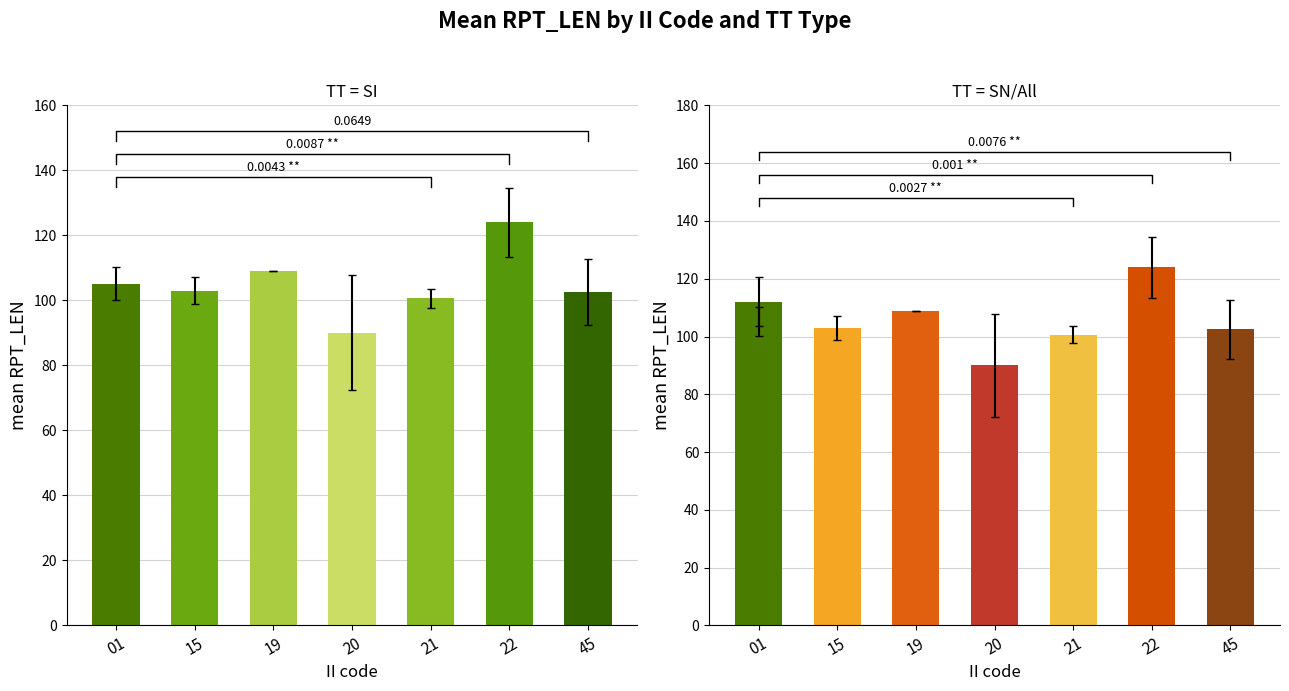

List the labels in order of value, largest first.

22, 19, 01, 15, 45, 21, 20